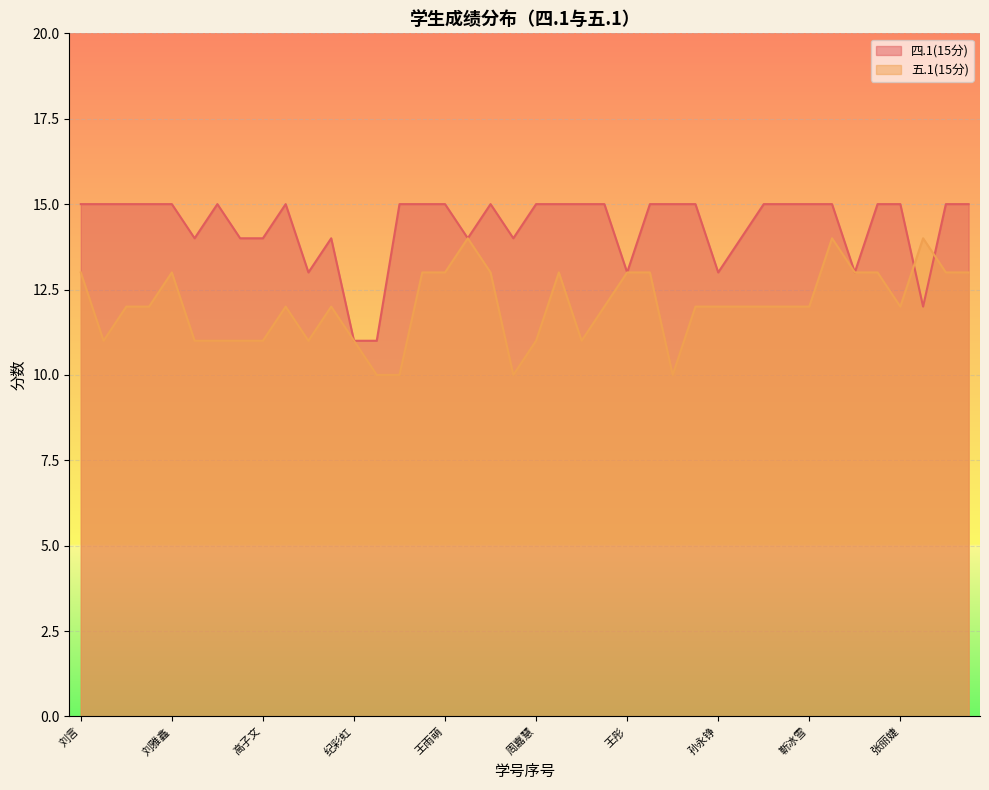

How many intersections are there between 四.1(15分) and 五.1(15分)?

2